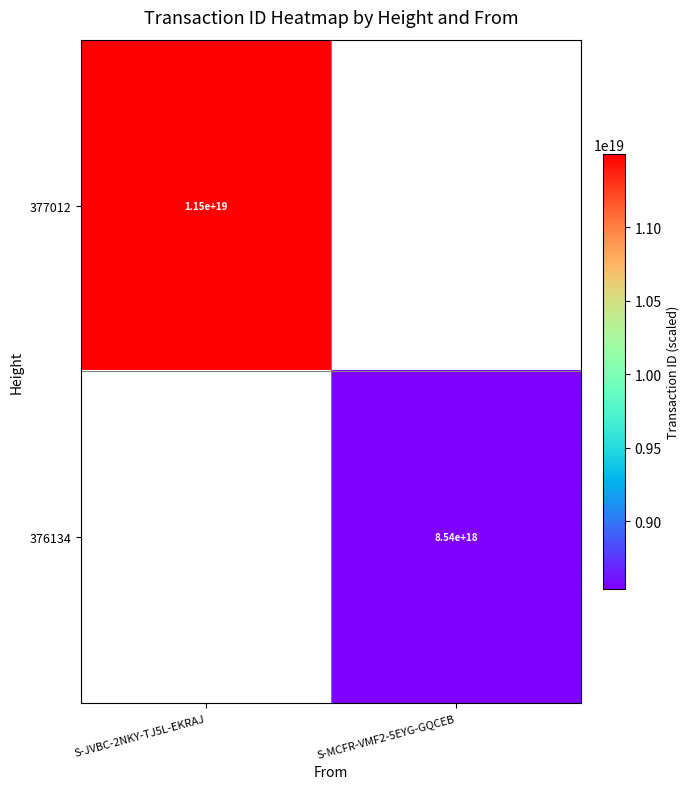

The value of 376134 at S-MCFR-VMF2-5EYG-GQCEB is 8540000000000000000. True or false?

True